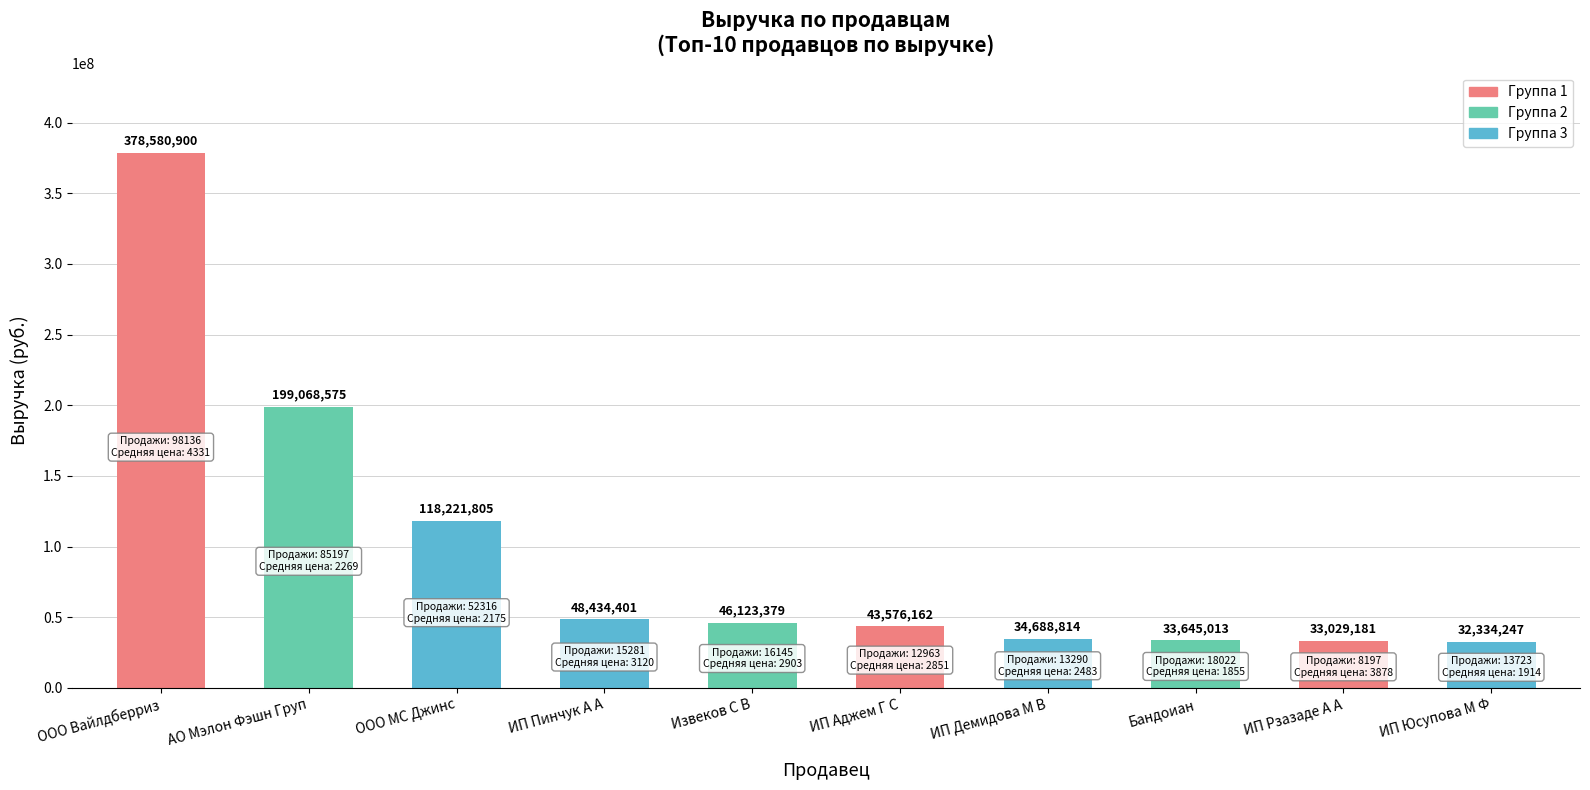

What position from the right is ООО Вайлдберриз?

10